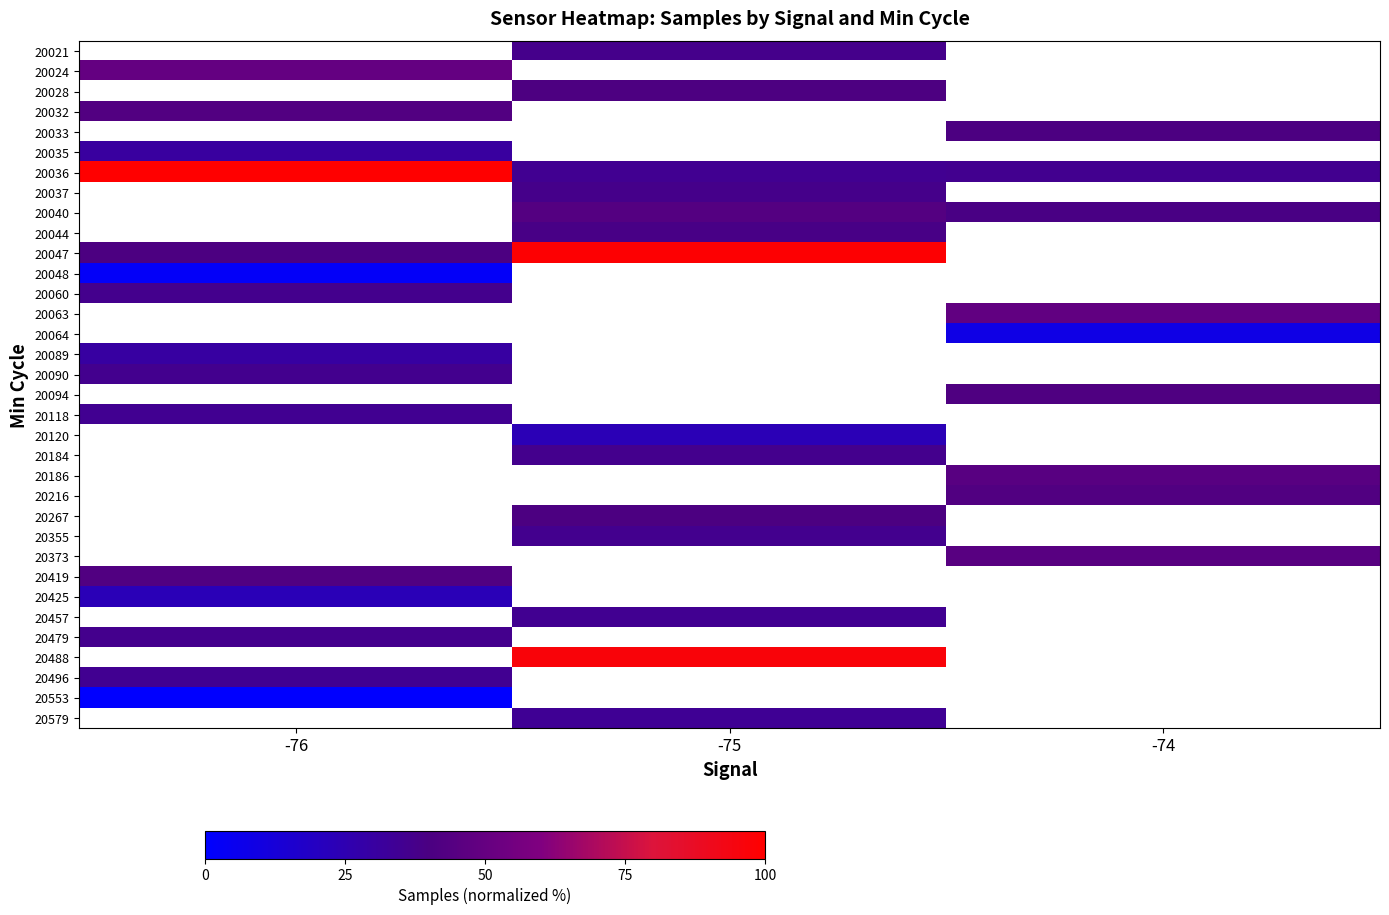

What is the difference between the highest and lowest values at -75?

75.6